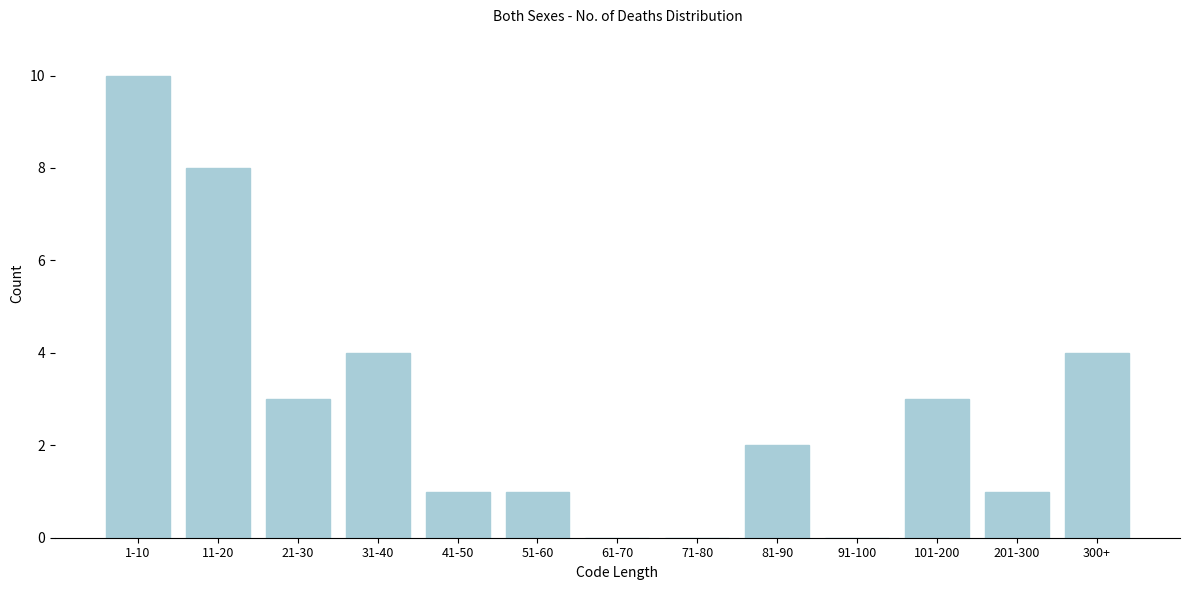

Reading left to right, what are all the values shown in this chart?

1-10=10	11-20=8	21-30=3	31-40=4	41-50=1	51-60=1	61-70=0	71-80=0	81-90=2	91-100=0	101-200=3	201-300=1	300+=4